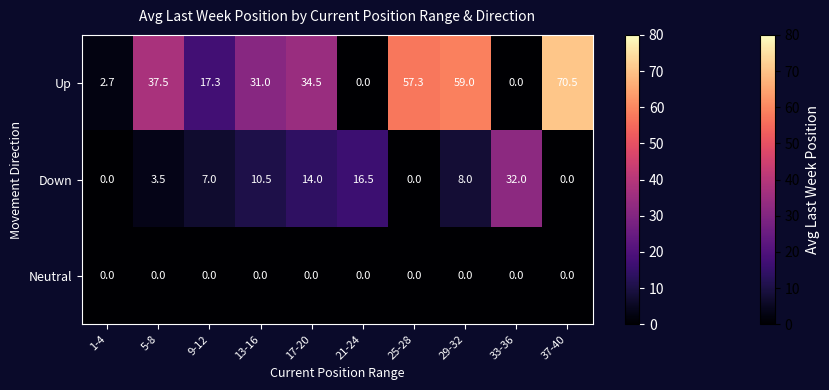

List the series in order of their peak value, lowest first.

Neutral, Down, Up